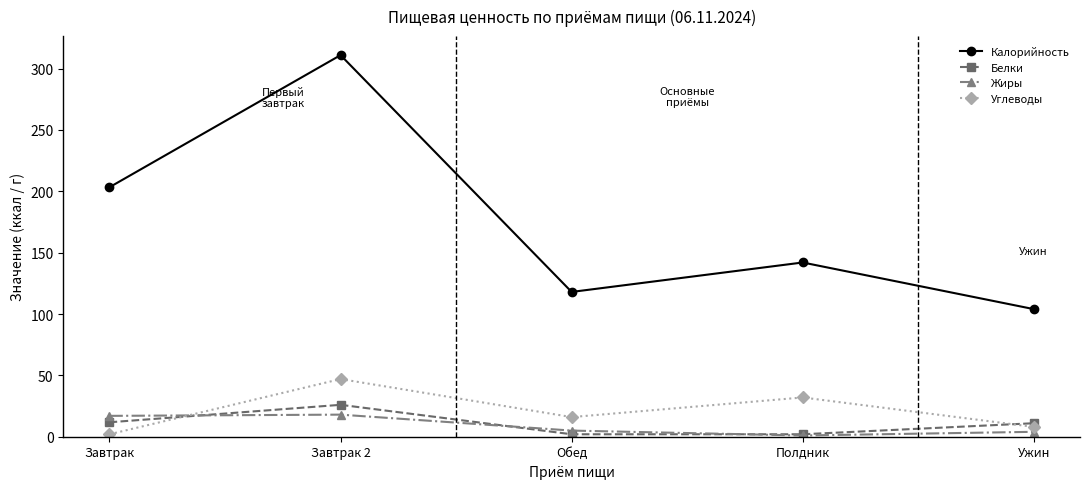

What is the difference between the highest and lowest values at Ужин?

100.0